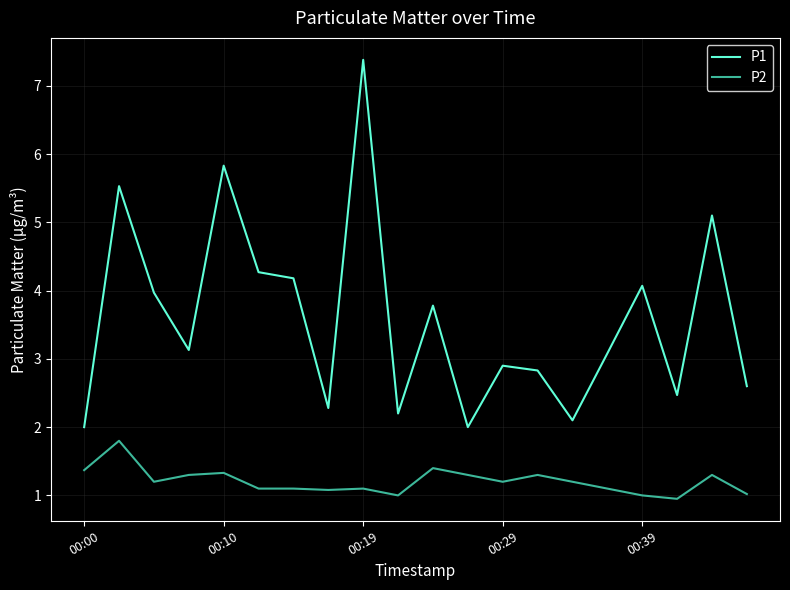

Does the chart have visible grid lines?

Yes